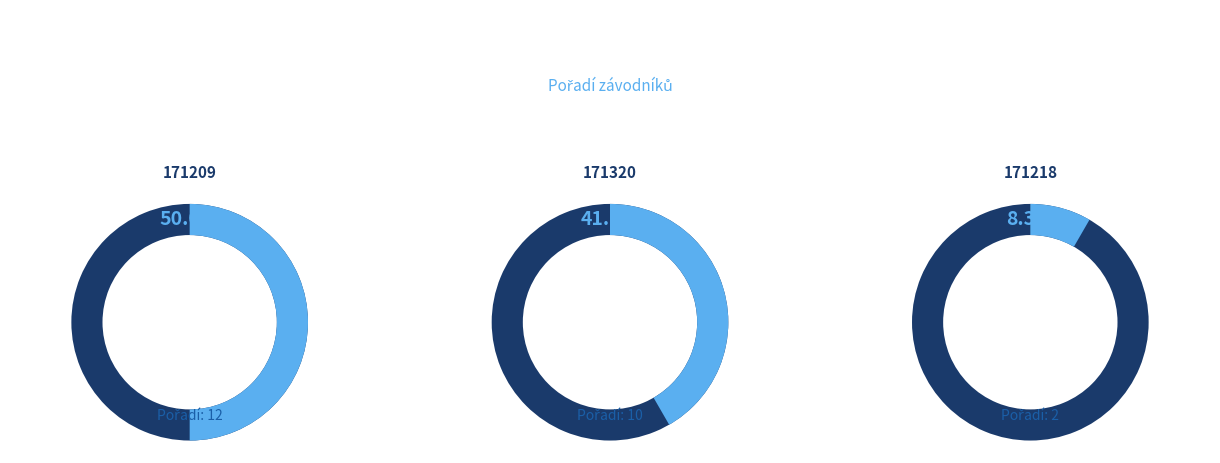

Which category has the biggest portion of the pie?

171209